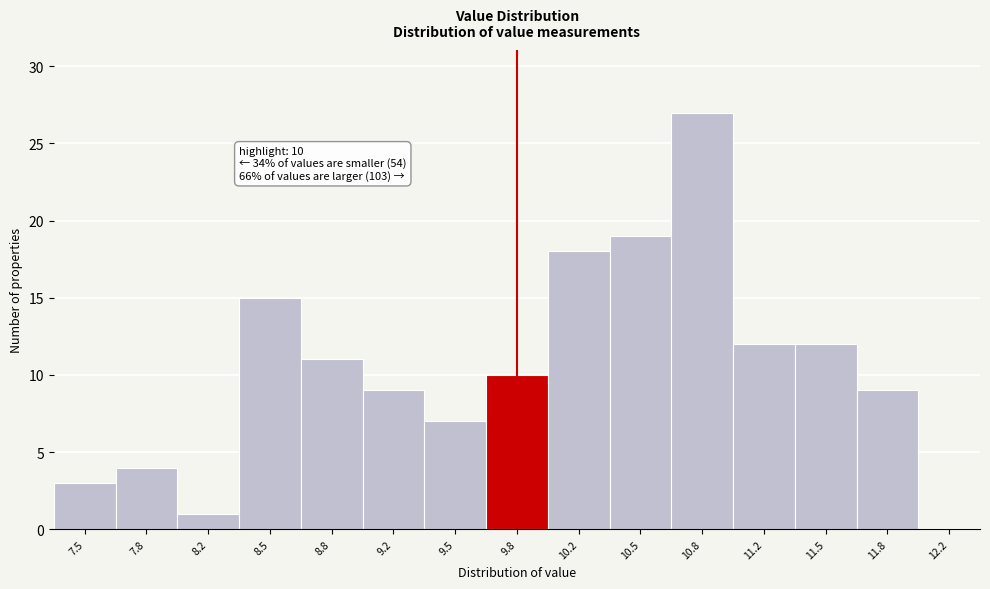

What is the maximum value shown in the chart?

27